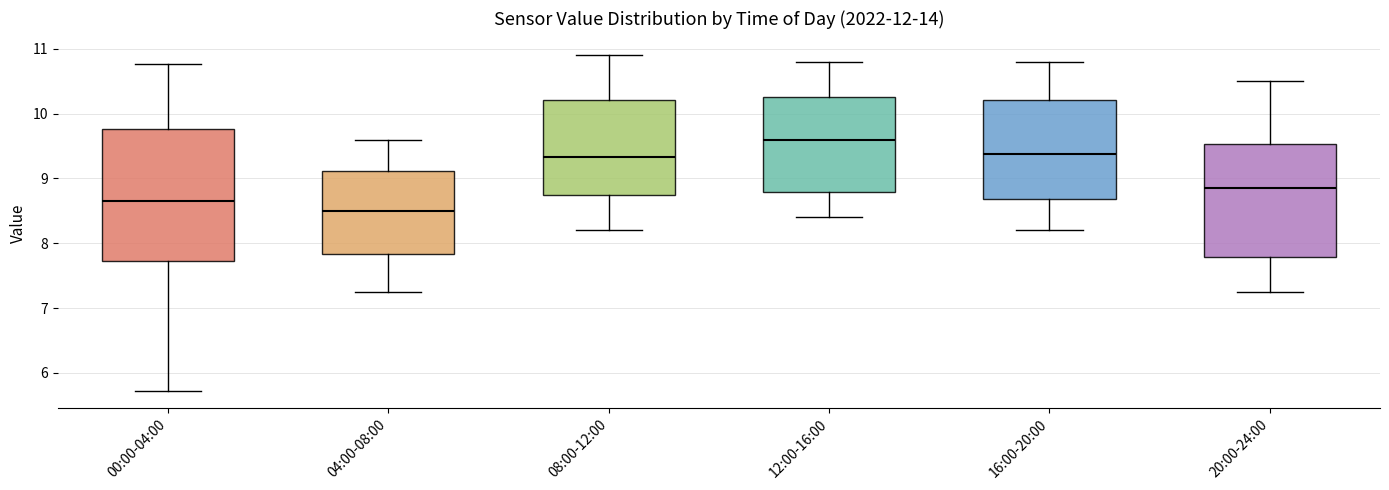

Which box is the tallest, from its lower edge to its upper edge?

00:00-04:00